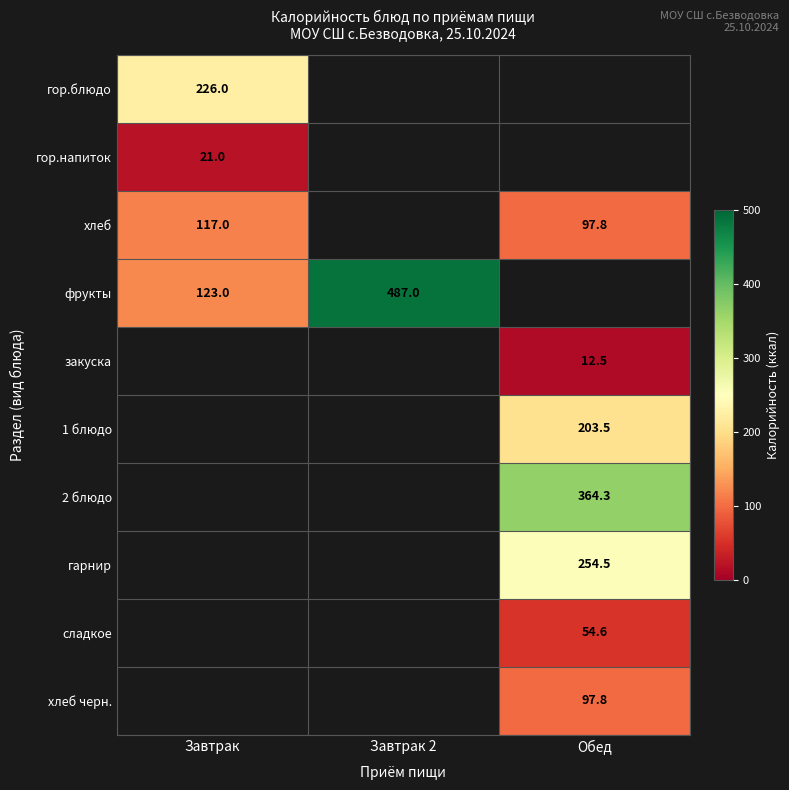

True or false: хлеб черн. has a value of 97.8 at Обед.

True